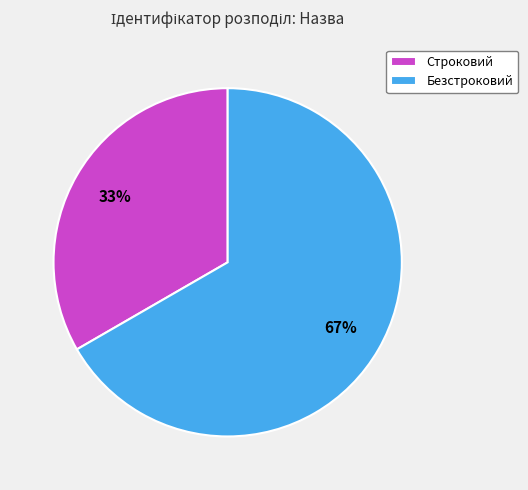

Which slice represents more than half of the pie?

Безстроковий